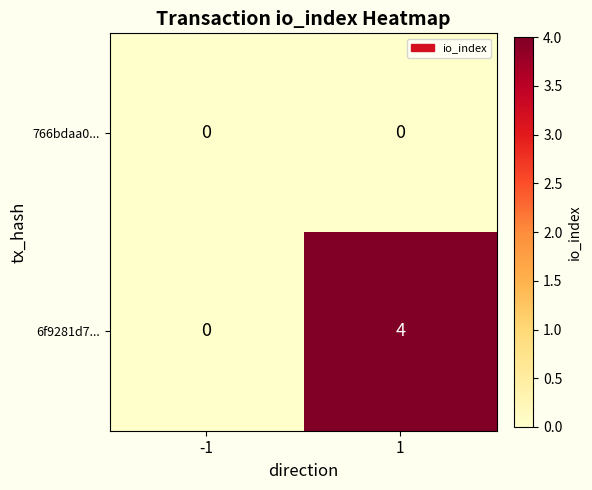

What is the greatest value displayed?

4